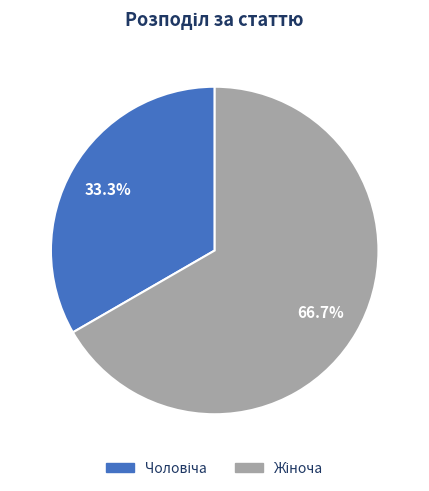

Does any single category account for the majority?

Yes